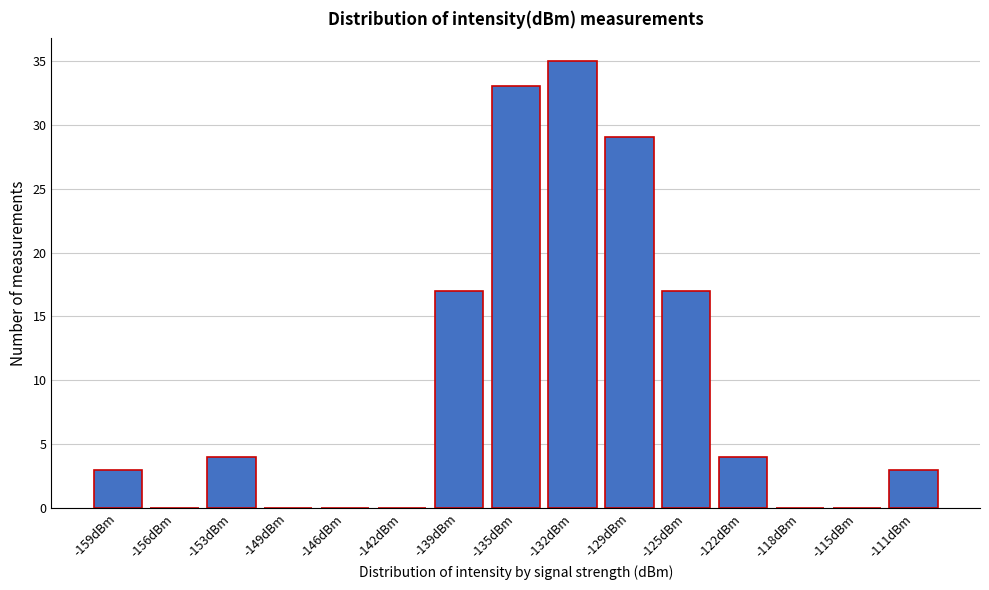

Reading left to right, extract all data points from this chart.

-159dBm=3	-156dBm=0	-153dBm=4	-149dBm=0	-146dBm=0	-142dBm=0	-139dBm=17	-135dBm=33	-132dBm=35	-129dBm=29	-125dBm=17	-122dBm=4	-118dBm=0	-115dBm=0	-111dBm=3